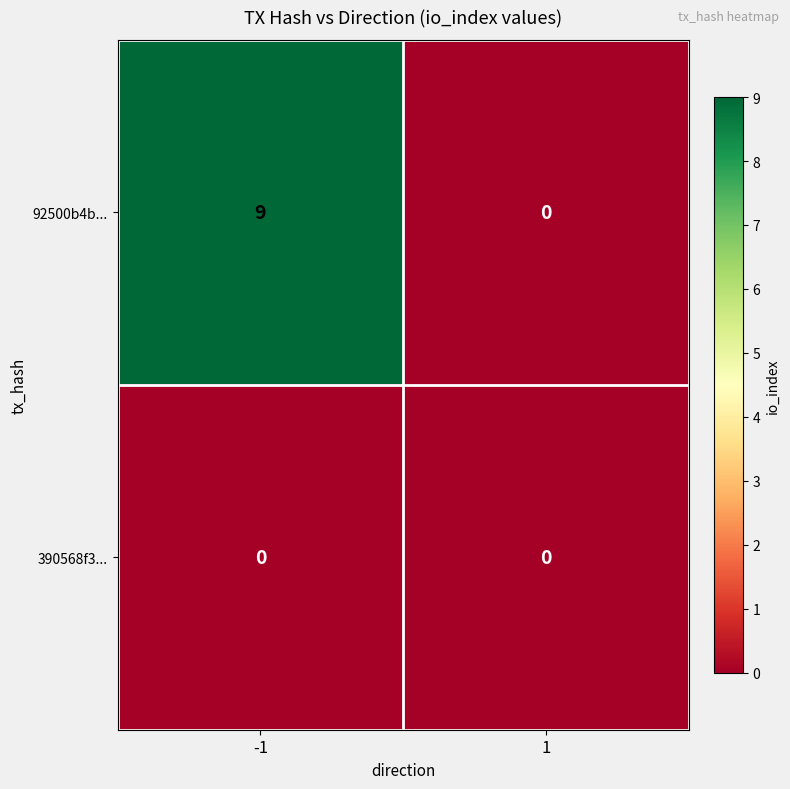

Rank the series by their maximum value, from lowest to highest.

390568f3..., 92500b4b...